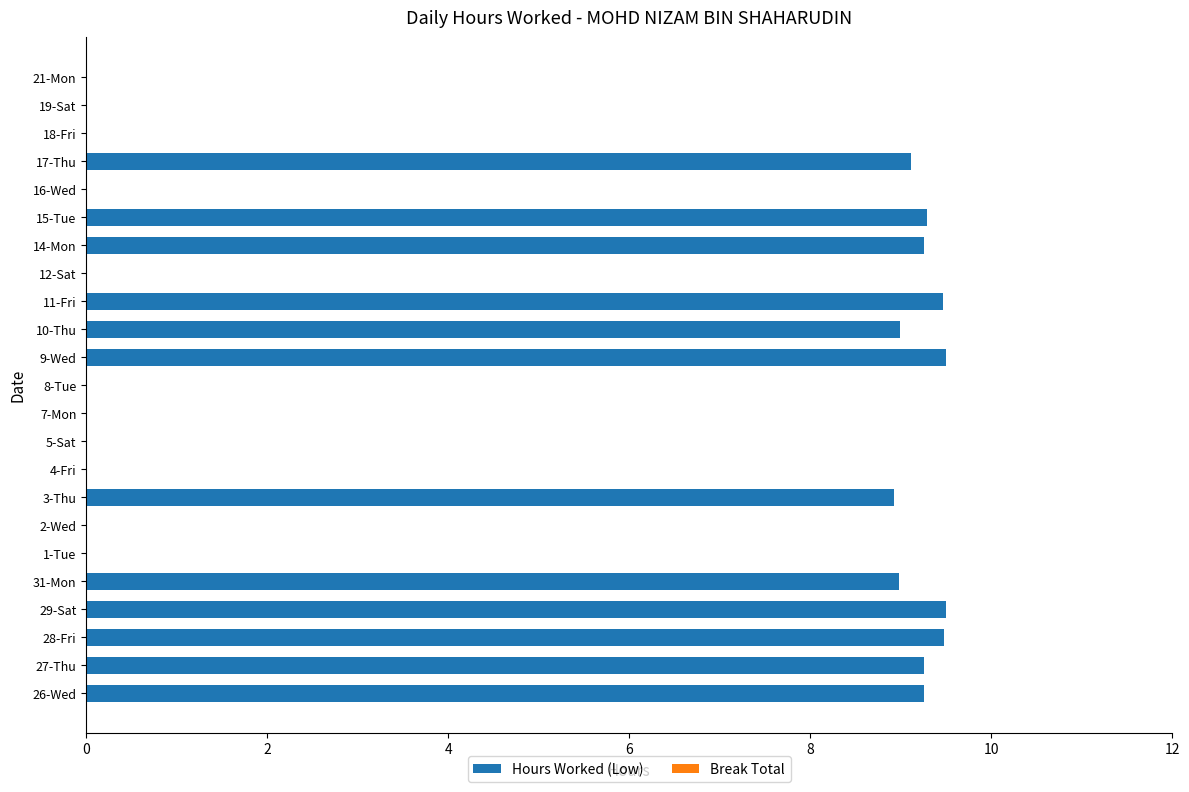

Are the bars horizontal?

Yes